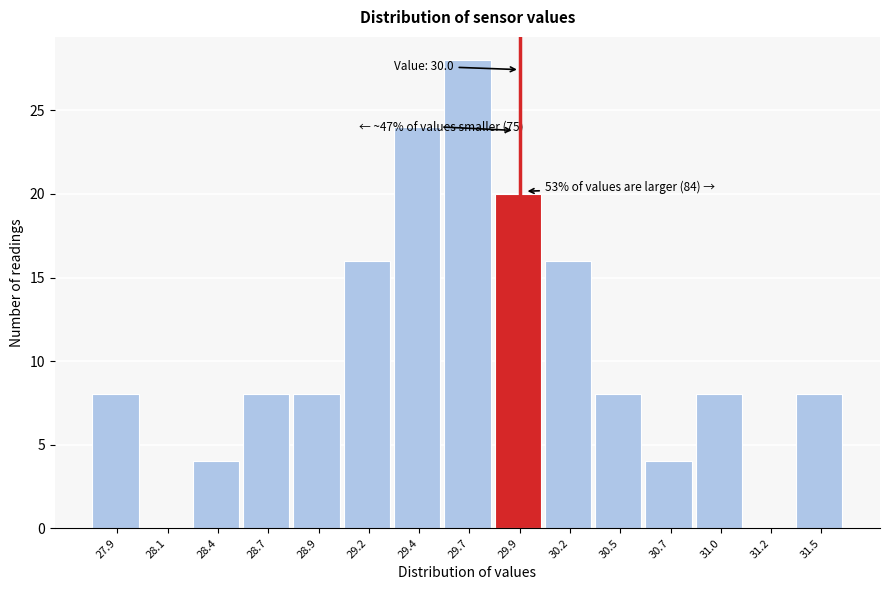

Reading right to left, extract all data points from this chart.

31.5=8	31.2=0	31.0=8	30.7=4	30.5=8	30.2=16	29.9=20	29.7=28	29.4=24	29.2=16	28.9=8	28.7=8	28.4=4	28.1=0	27.9=8